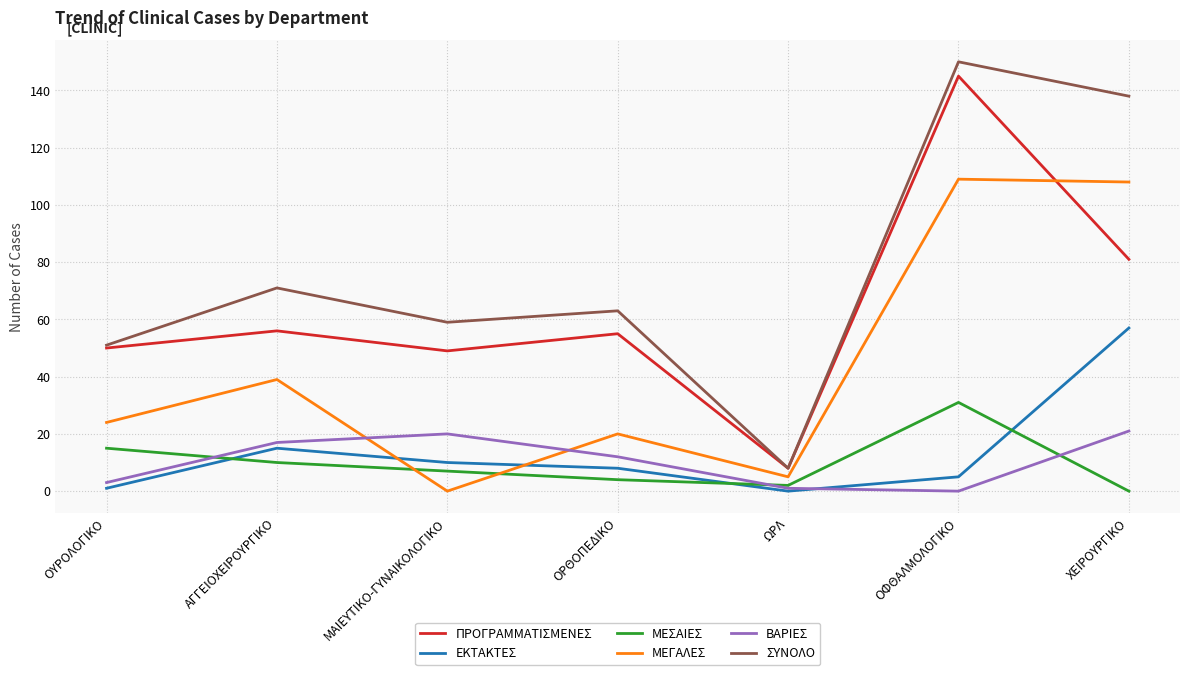

Which series changed the most between ΩΡΛ and ΟΦΘΑΛΜΟΛΟΓΙΚΟ?

ΣΥΝΟΛΟ